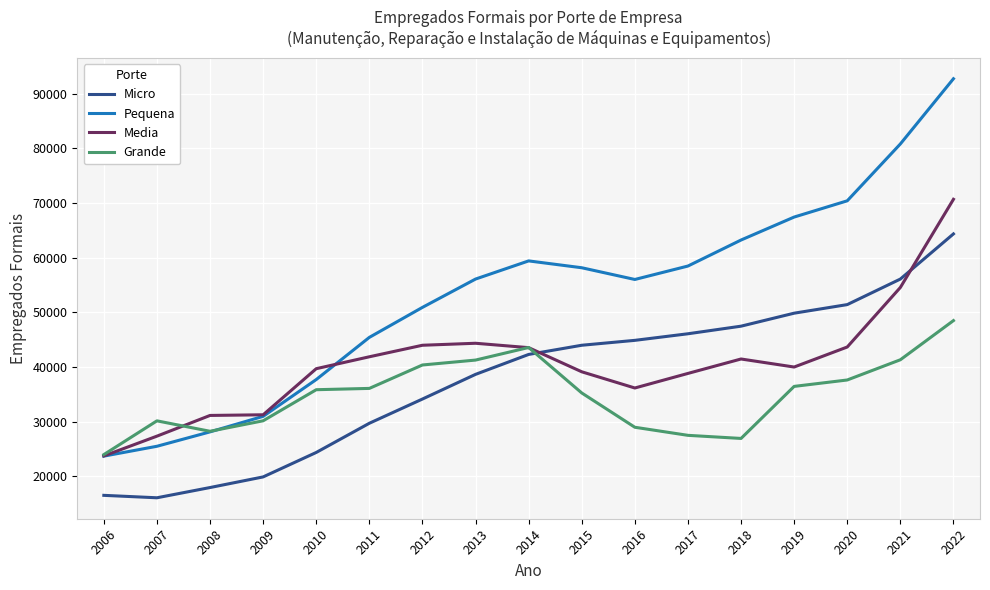

Where is the first local maximum for Grande?

2007